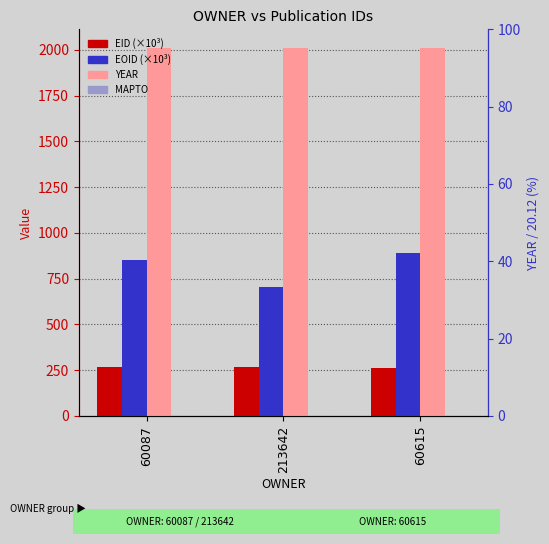

Read the EOID (×10³) value at 213642.

703.6